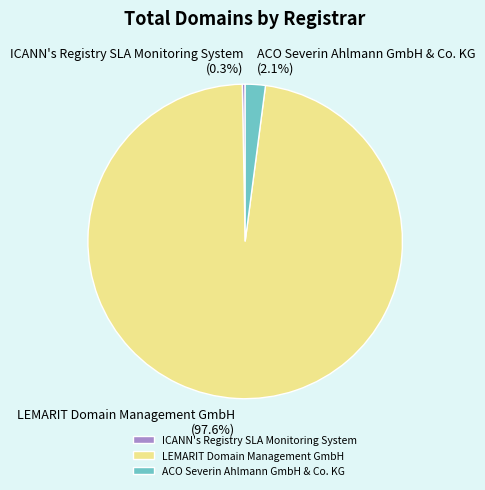

To the nearest percent, what is the difference between the largest and smallest slice percentages?

97%